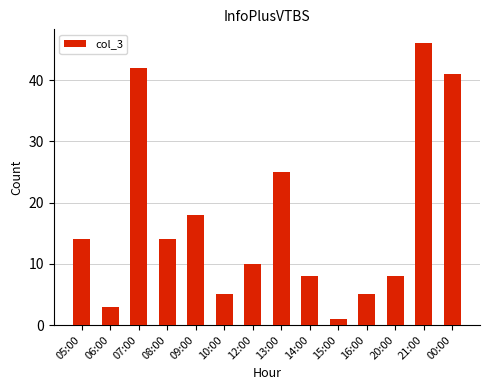

What is the label of the 9th bar from the left?

14:00